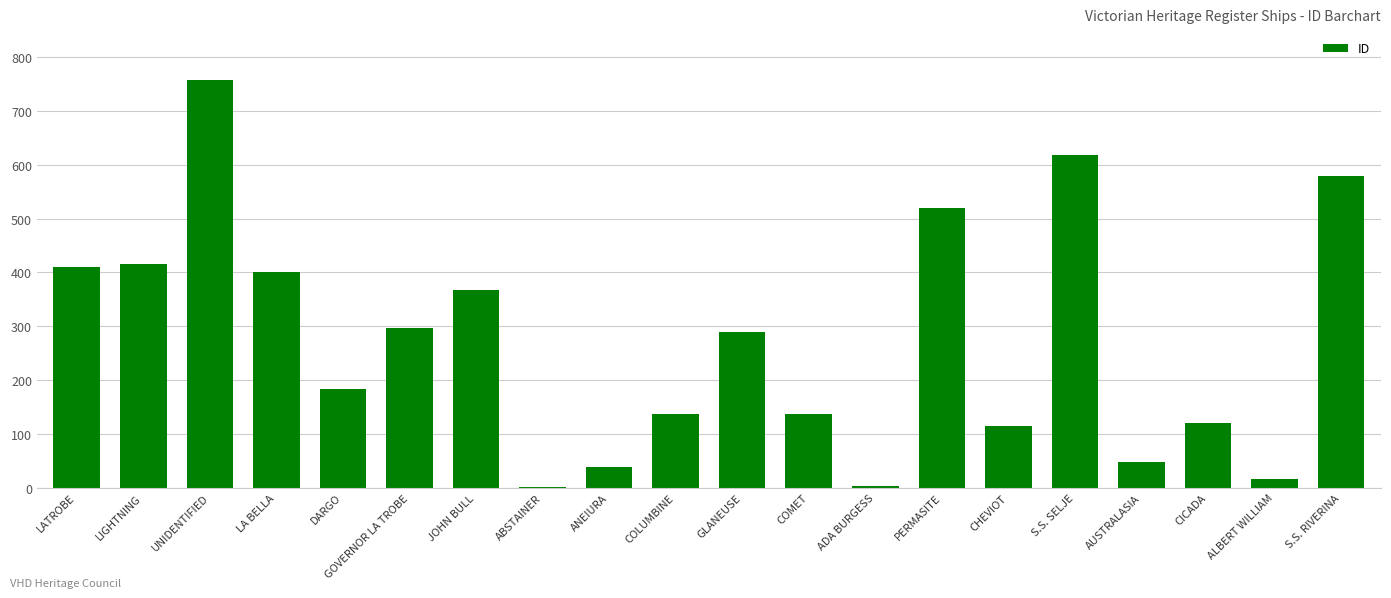

Are the bars grouped side by side (vs. stacked)?

No